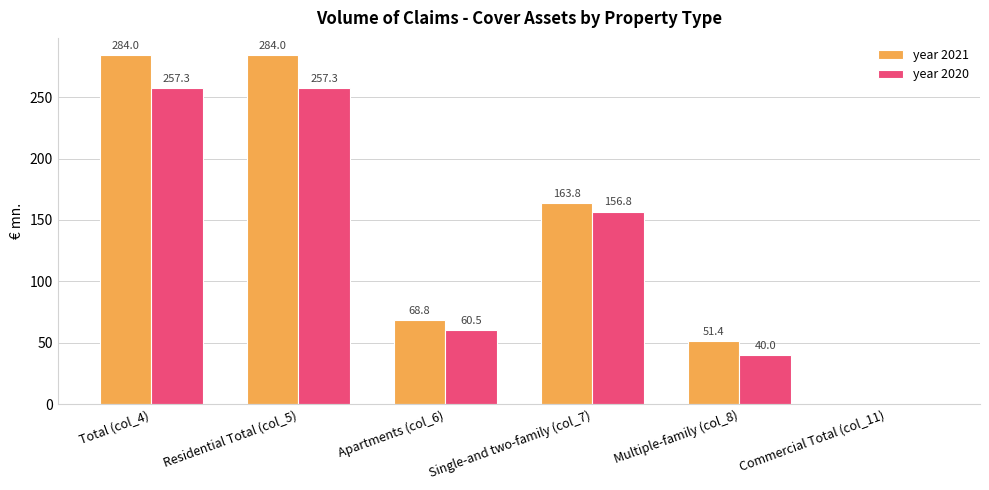

Reading right to left, extract all data points from this chart.

year 2021: Commercial Total (col_11)=0.0	Multiple-family (col_8)=51.4	Single-and two-family (col_7)=163.8	Apartments (col_6)=68.8	Residential Total (col_5)=284.0	Total (col_4)=284.0
year 2020: Commercial Total (col_11)=0.0	Multiple-family (col_8)=40.0	Single-and two-family (col_7)=156.8	Apartments (col_6)=60.5	Residential Total (col_5)=257.3	Total (col_4)=257.3